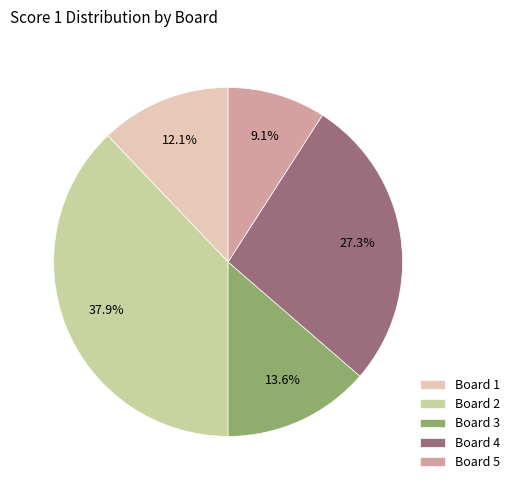

To the nearest percent, what percentage of the pie is Board 2?

38%